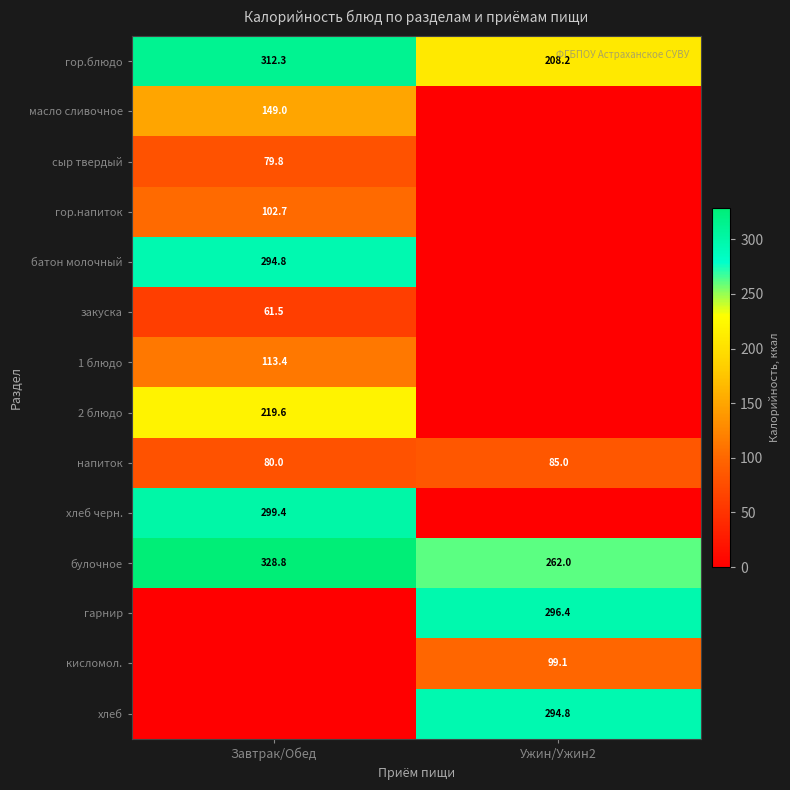

What is the minimum value for гор.блюдо?

208.2